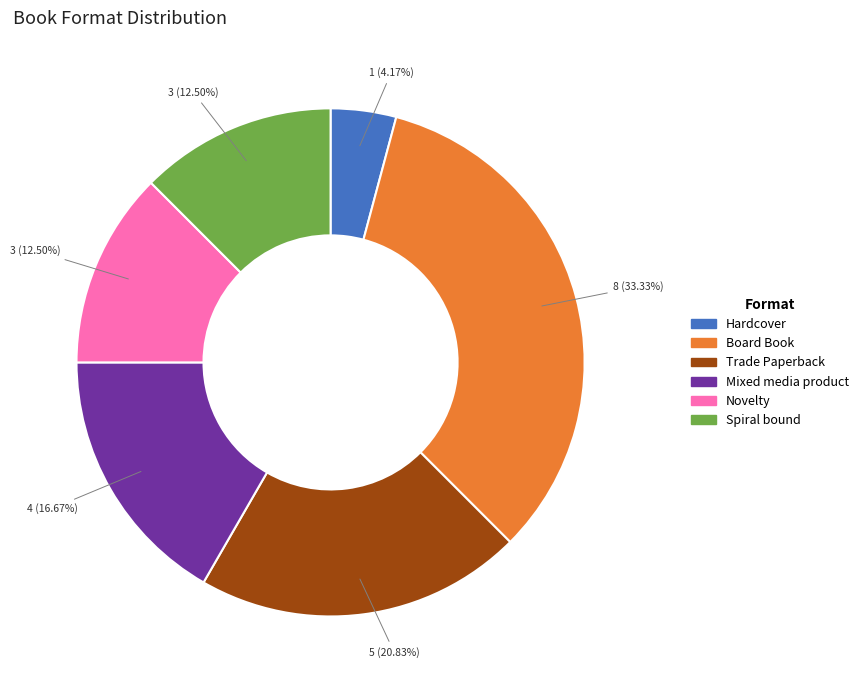

Combined, do Hardcover and Board Book account for over 50%?

No